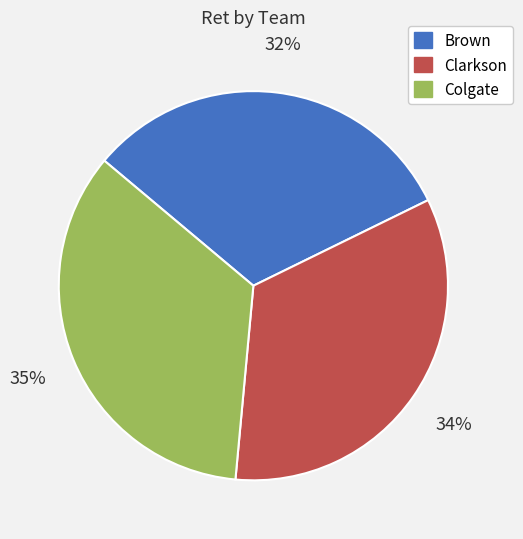

Which has a higher value, Brown or Clarkson?

Clarkson